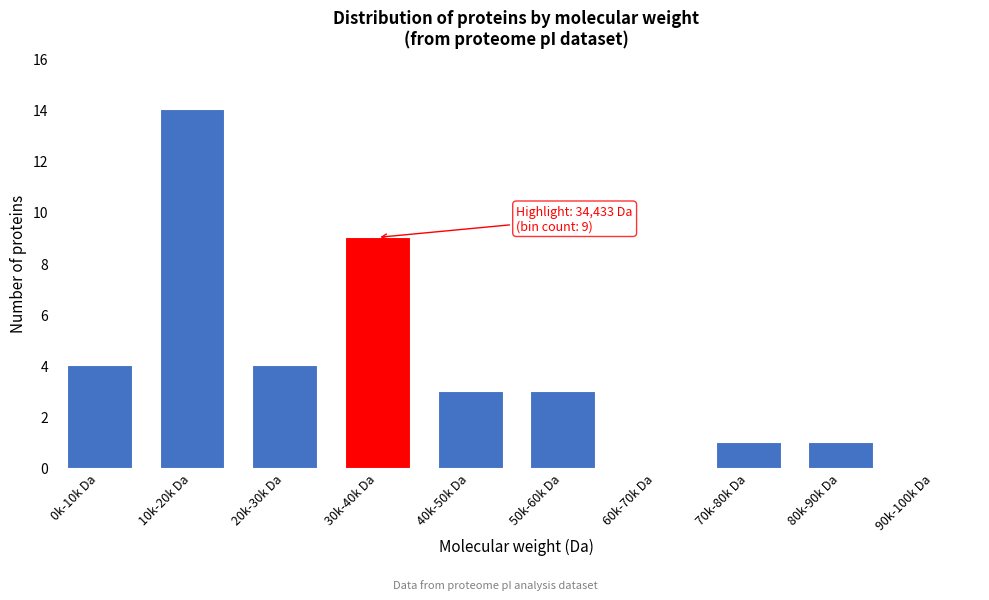

Reading left to right, extract all data points from this chart.

0k-10k Da=4	10k-20k Da=14	20k-30k Da=4	30k-40k Da=9	40k-50k Da=3	50k-60k Da=3	60k-70k Da=0	70k-80k Da=1	80k-90k Da=1	90k-100k Da=0